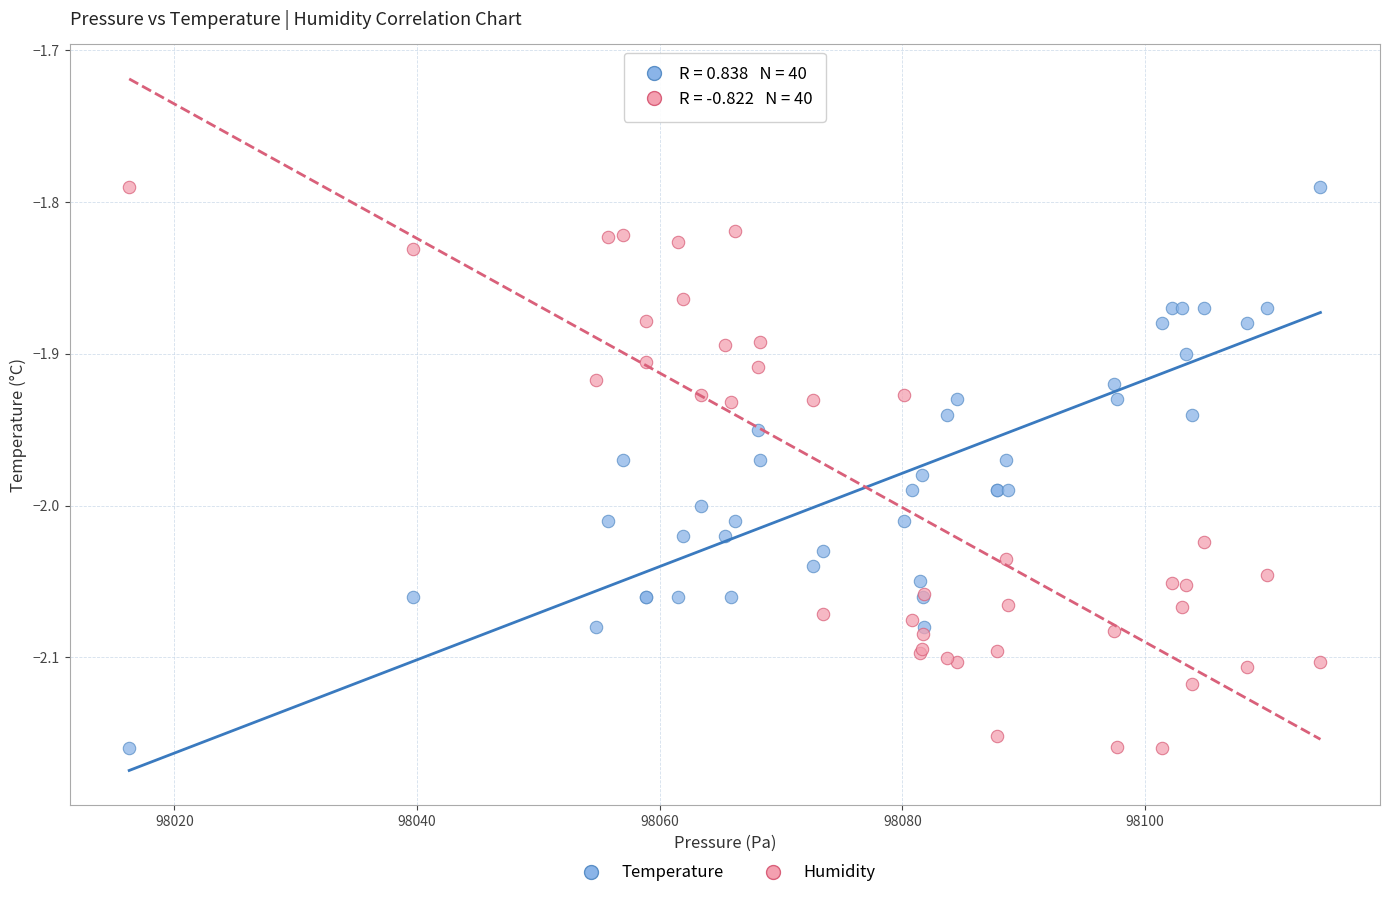

What is the X range (max minus min) for the scatter plot?

98.2